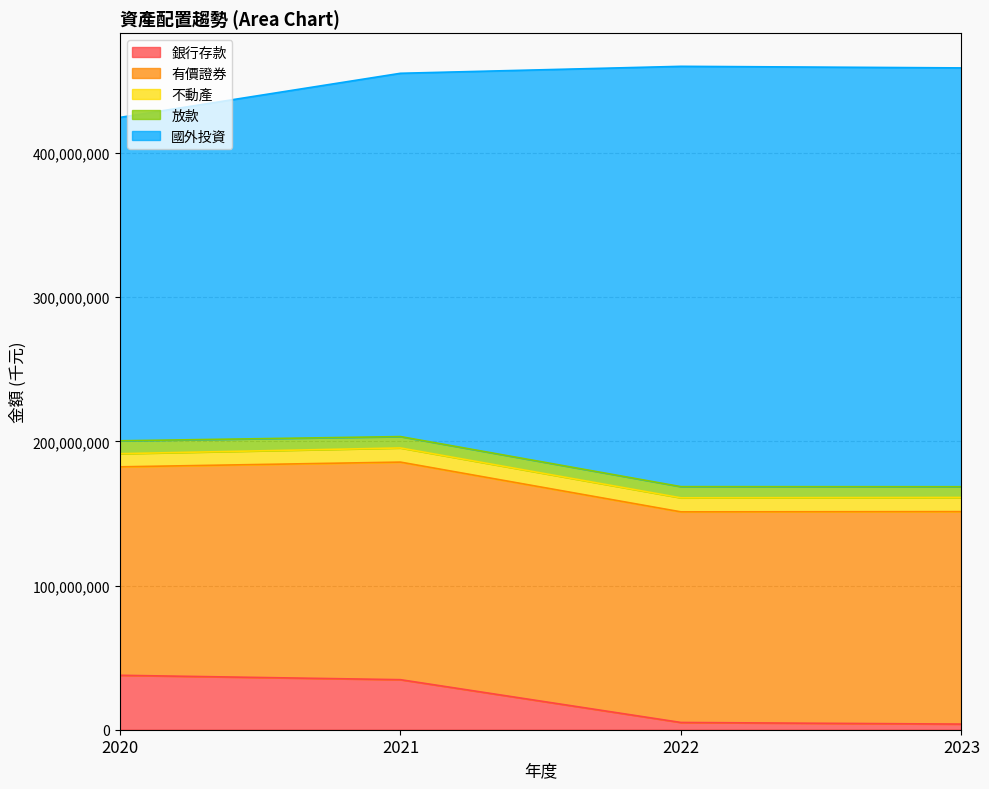

At which label does 銀行存款 first exceed 34709852?

2020